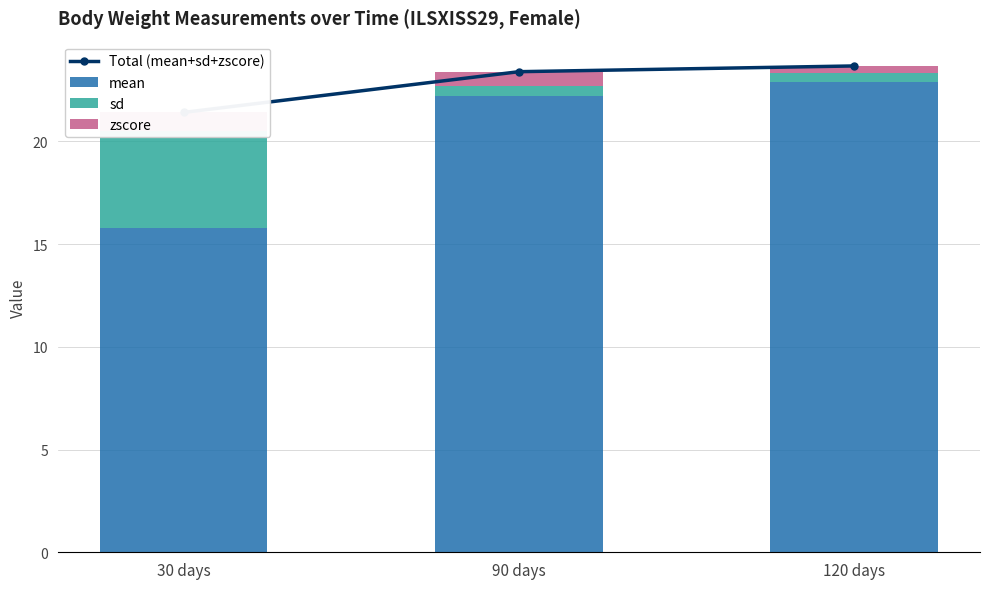

Count the number of data series in this chart.

4